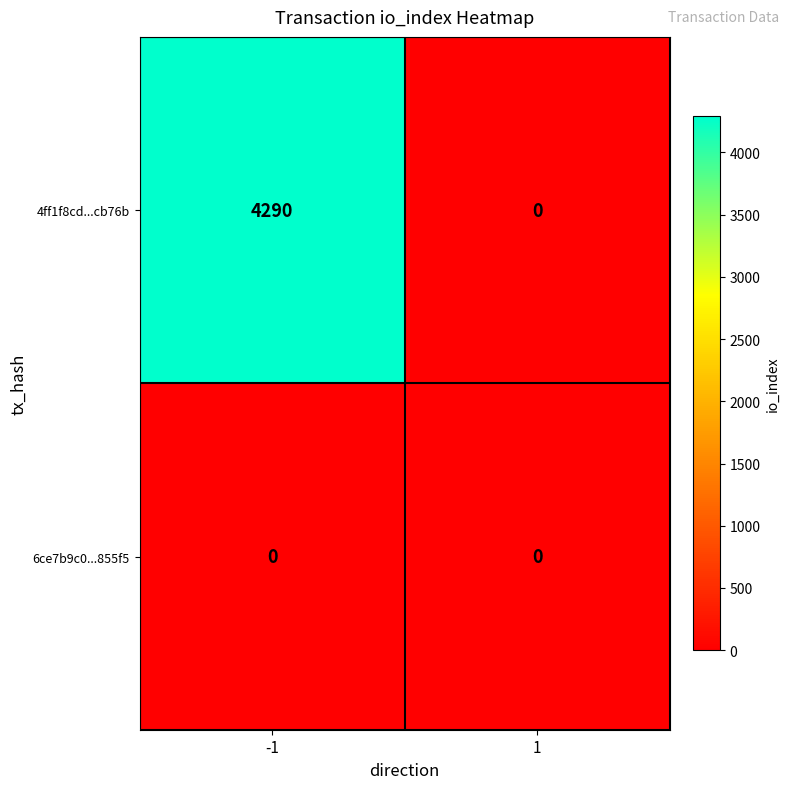

What is the highest value of the 4ff1f8cd...cb76b series?

4290